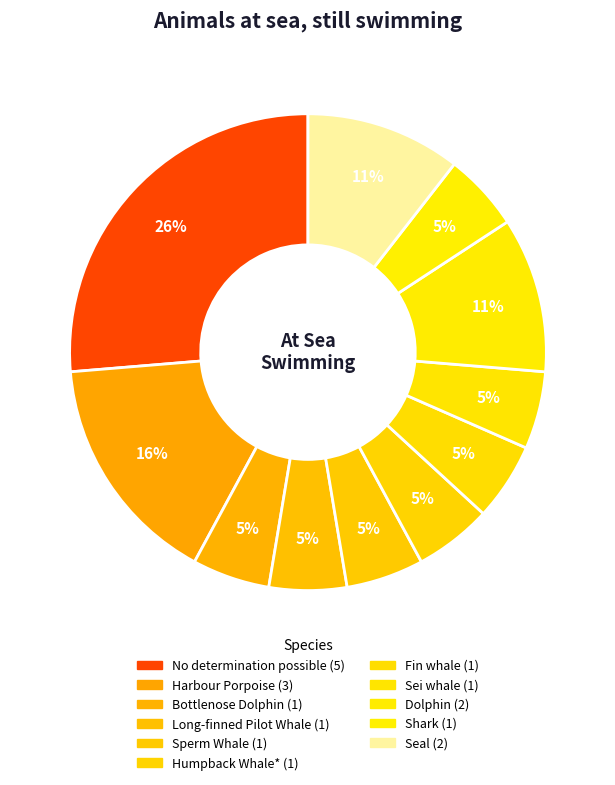

Is it true that Dolphin is 1% of the pie?

False